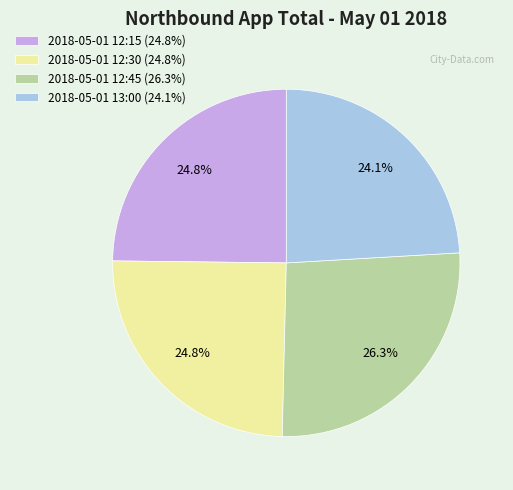

Combined, do 2018-05-01 12:15 and 2018-05-01 12:45 account for over 50%?

Yes